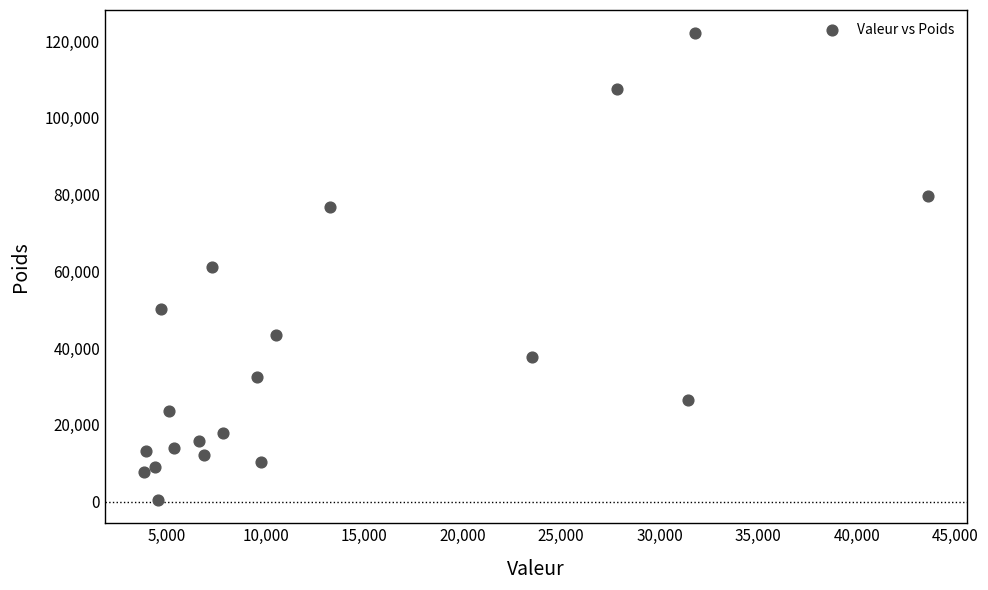

What is the range of X values (max minus min)?

39771.0